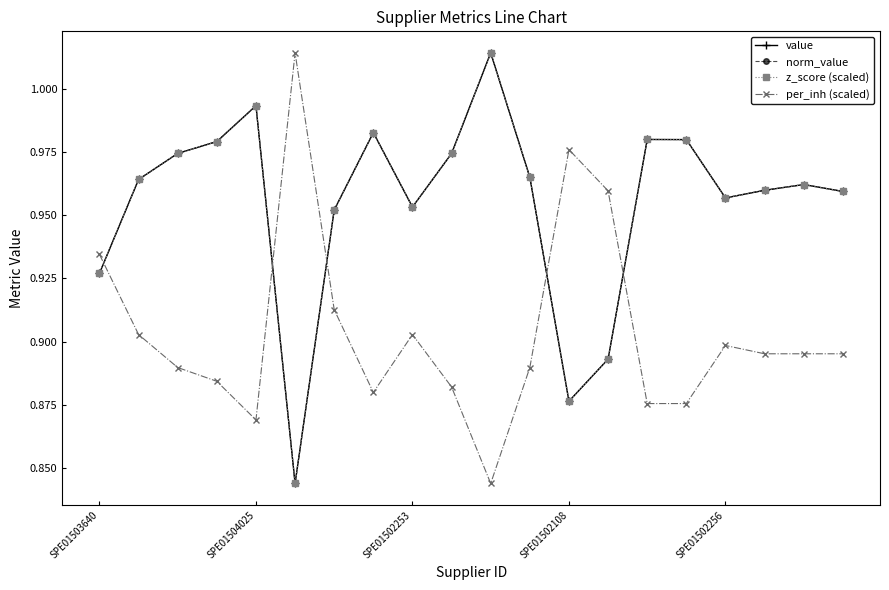

Is this an area chart (filled region under the line)?

No